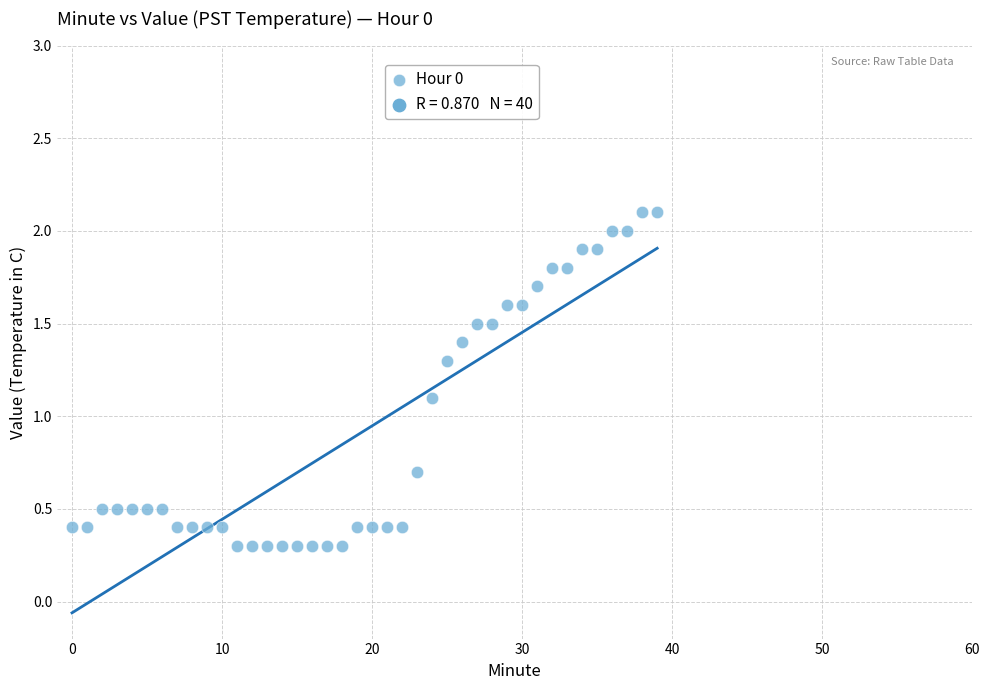

What Y value in the scatter plot is closest to 1?

1.1